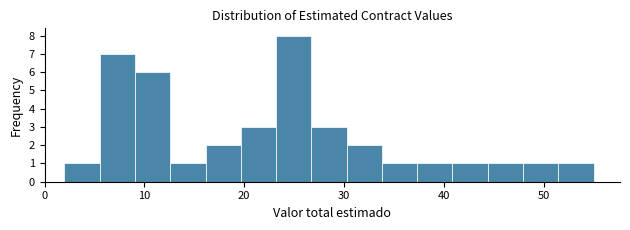

Read against the x-axis, roughly where is the centre of the tallest bar?

25